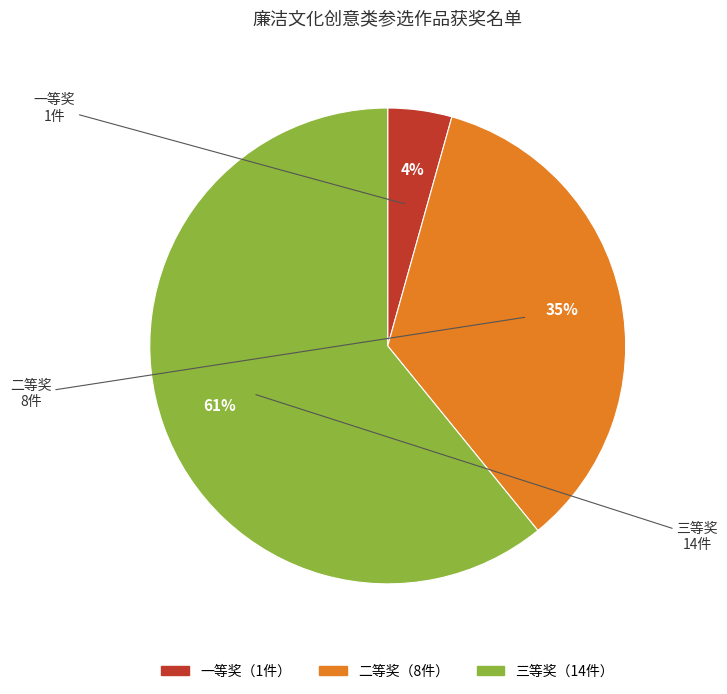

To the nearest percent, what is the difference between the largest and smallest slice percentages?

57%